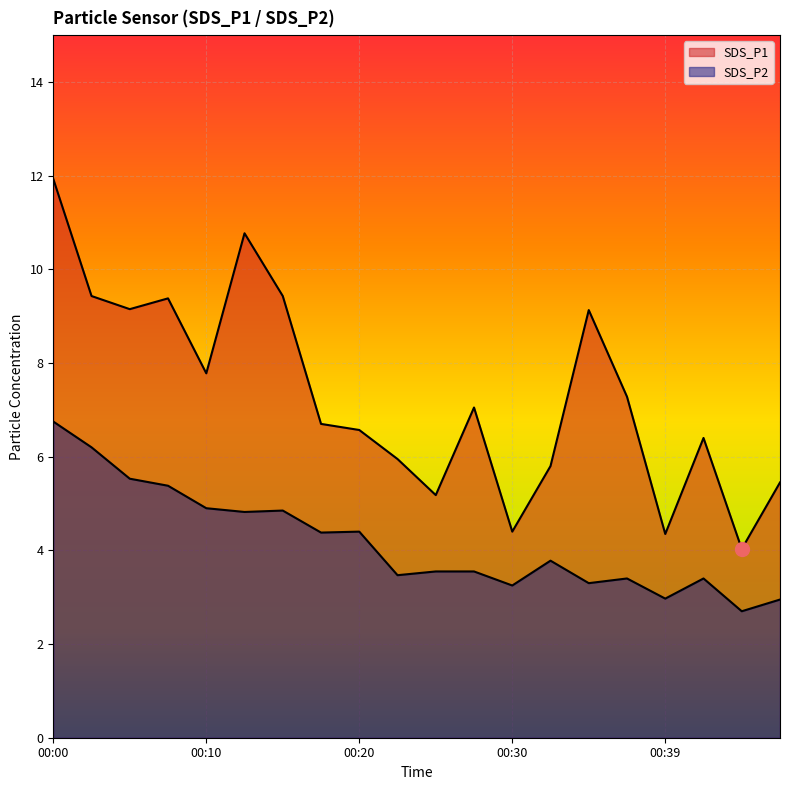

True or false: SDS_P1 and SDS_P2 intersect in this chart.

False